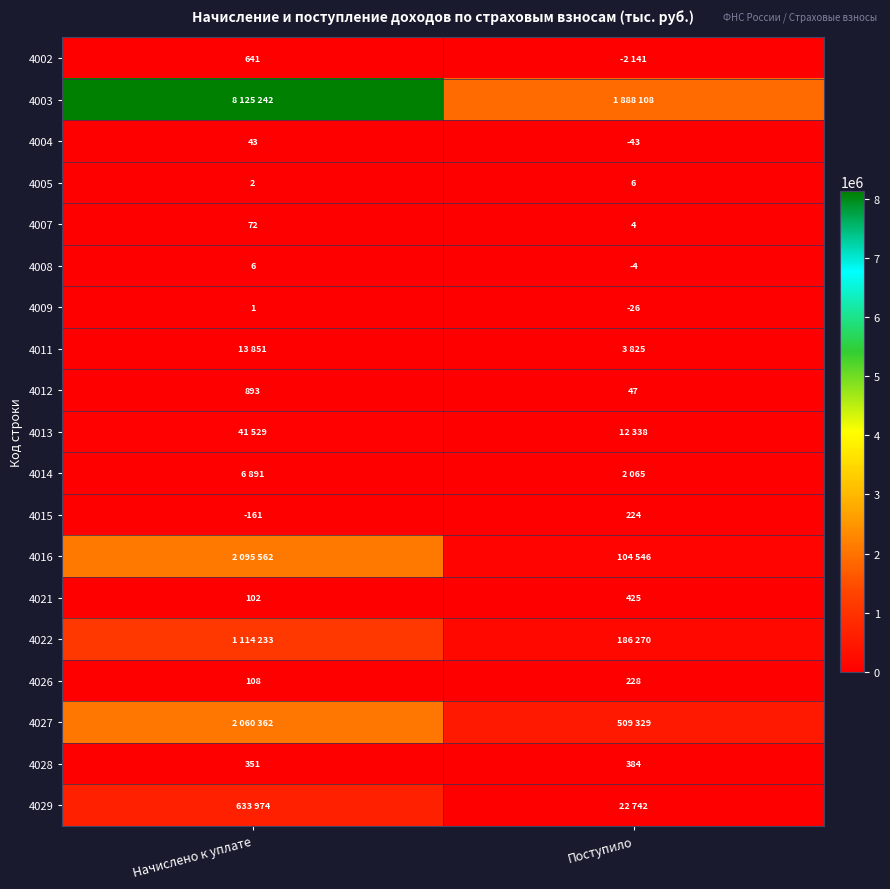

How many 4012 values are between 47 and 893?

2